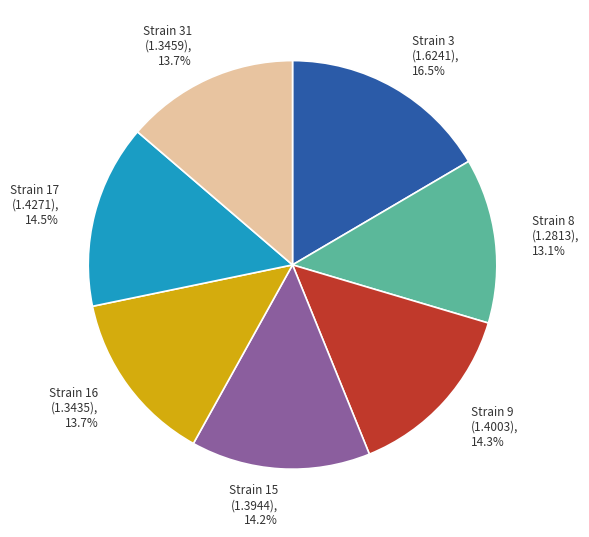

How many segments does this pie chart have?

7